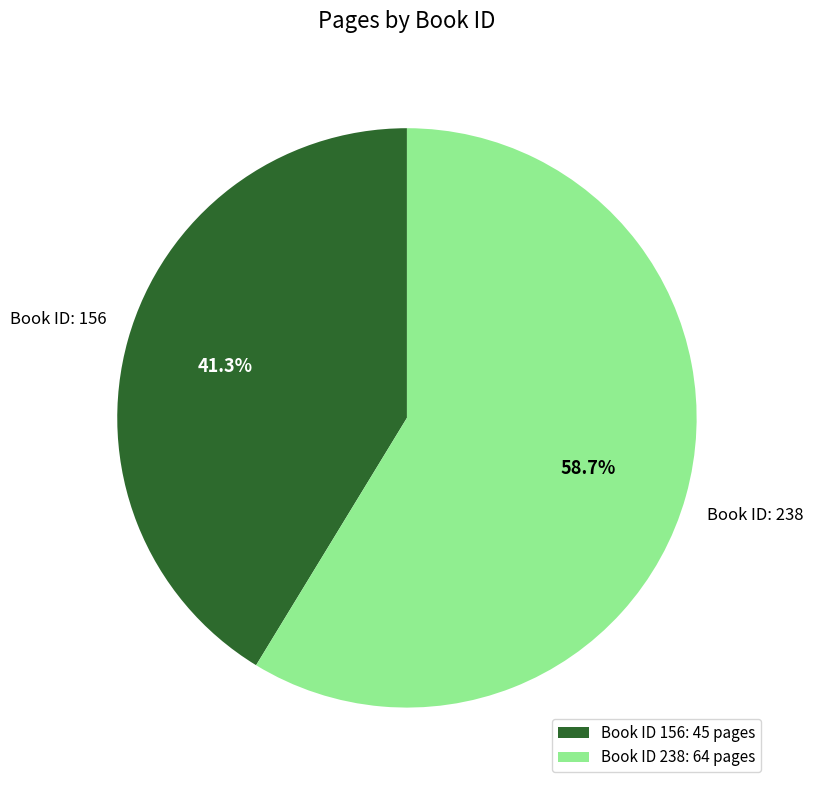

Combined, do Book ID 238: 64 pages and Book ID 156: 45 pages account for over 50%?

Yes